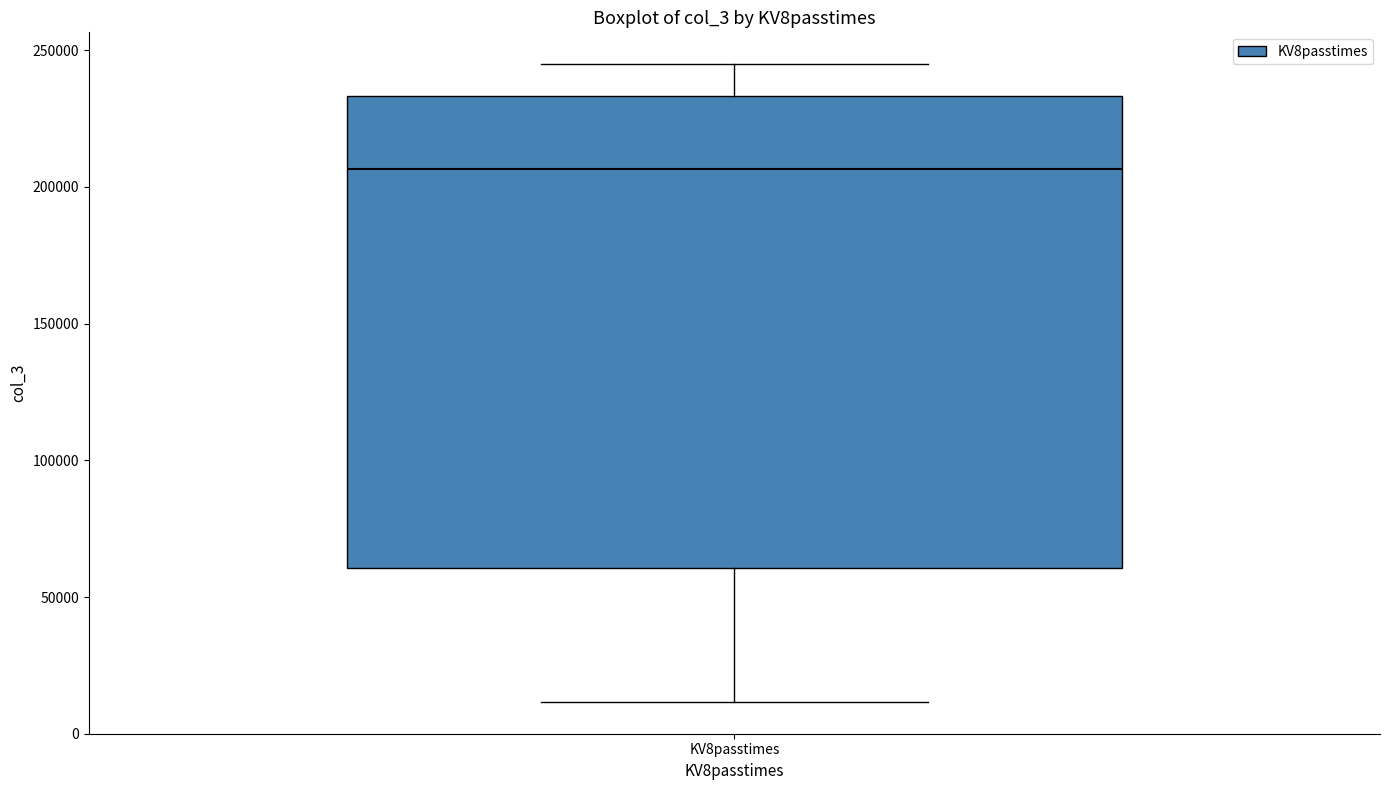

Where does the upper whisker of the box for KV8passtimes end on the y-axis? The values are not printed on the chart, so give them approximately, as read against the axis.

245000